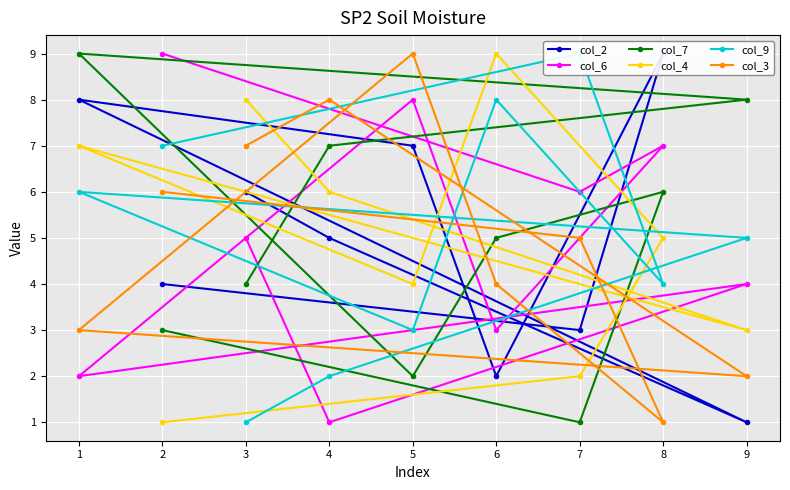

What are all the series names shown in the legend?

col_2, col_6, col_7, col_4, col_9, col_3